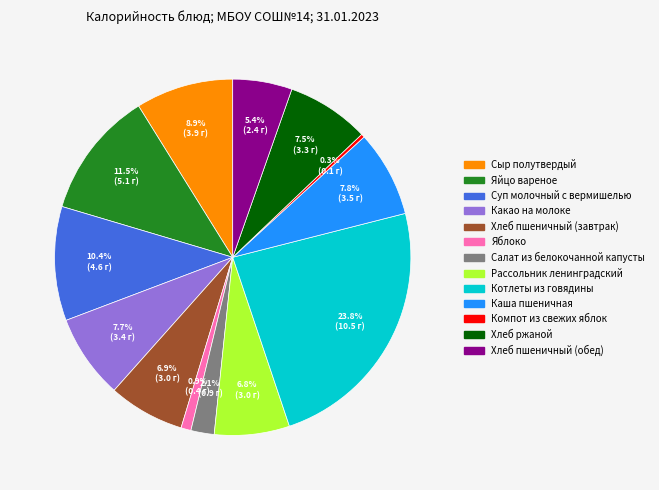

Do Рассольник ленинградский and Компот из свежих яблок together represent more than half of the pie?

No